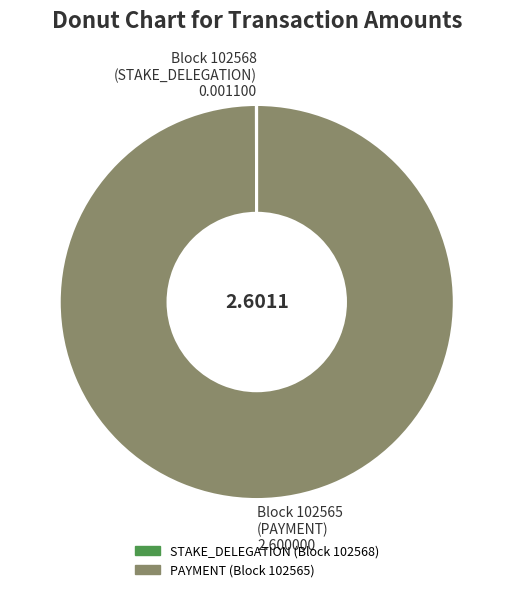

Which slice is the largest?

Block 102565 (PAYMENT) 2.600000